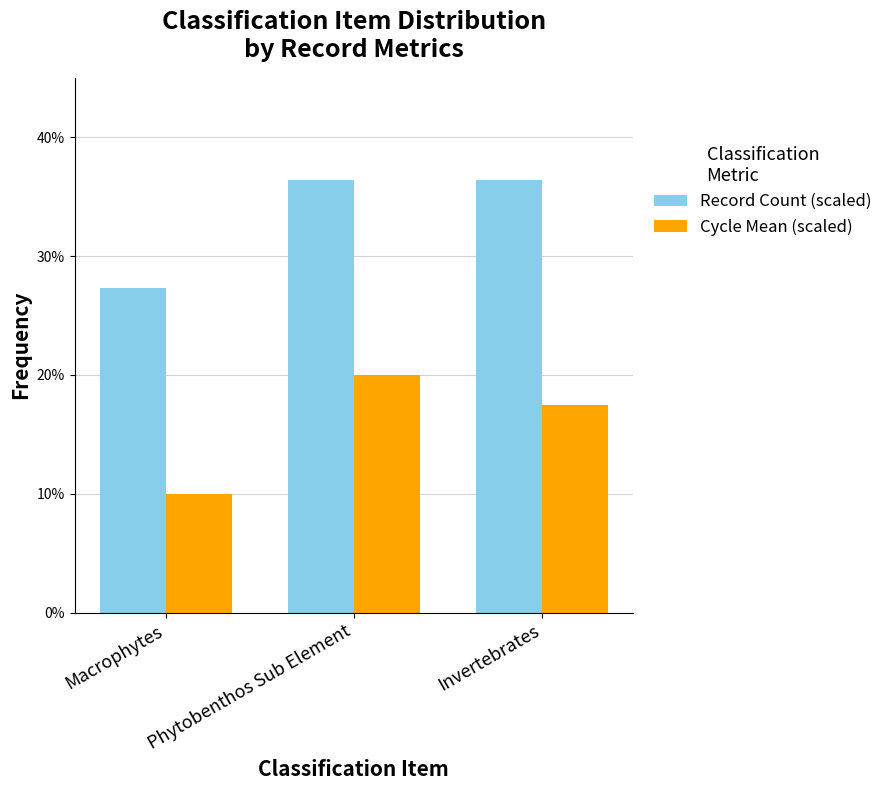

Which label corresponds to the smallest value in the chart?

Macrophytes